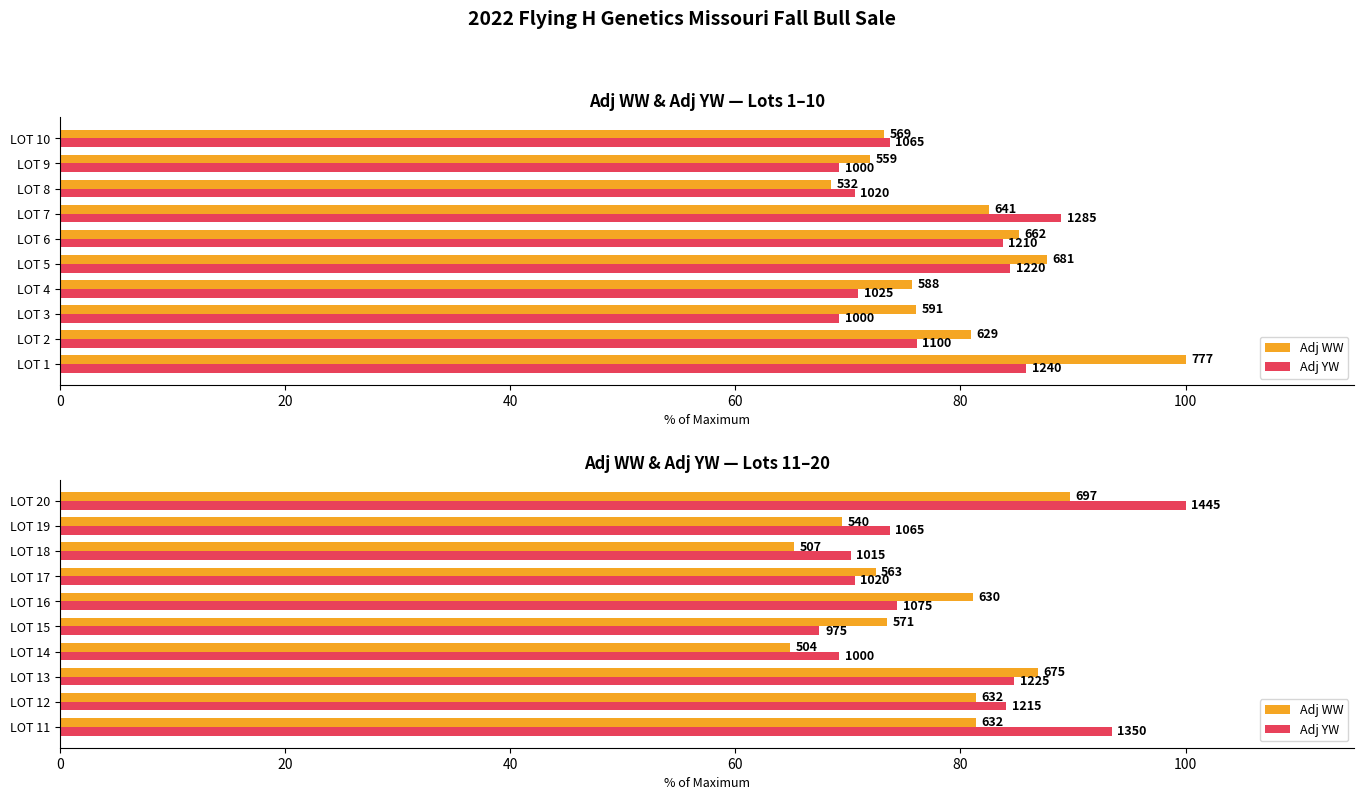

Does the chart contain any negative values?

No